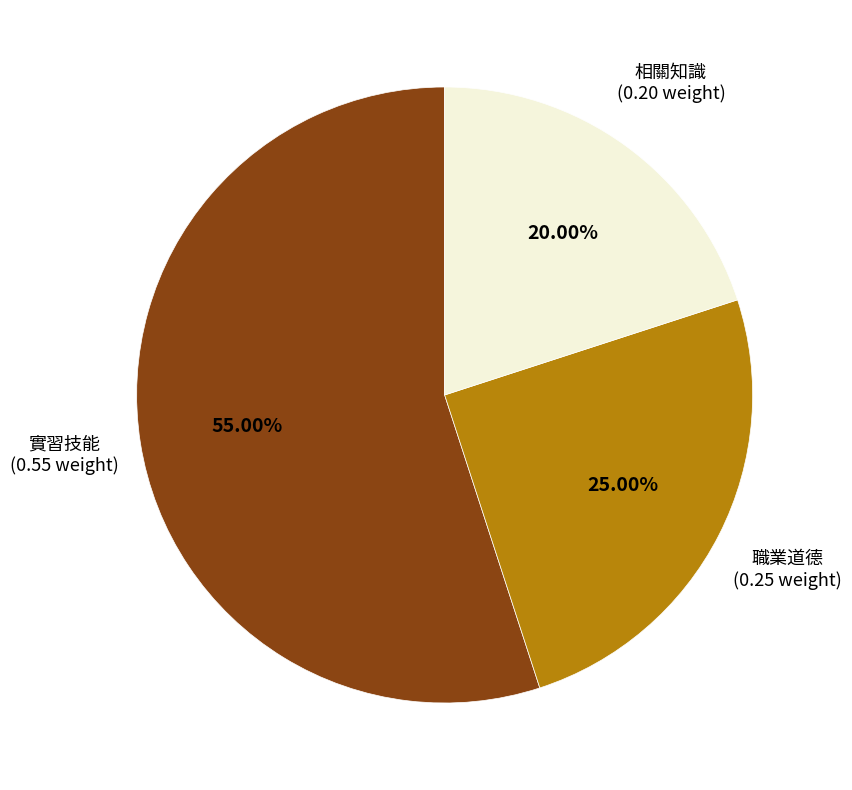

Does any single category account for the majority?

Yes